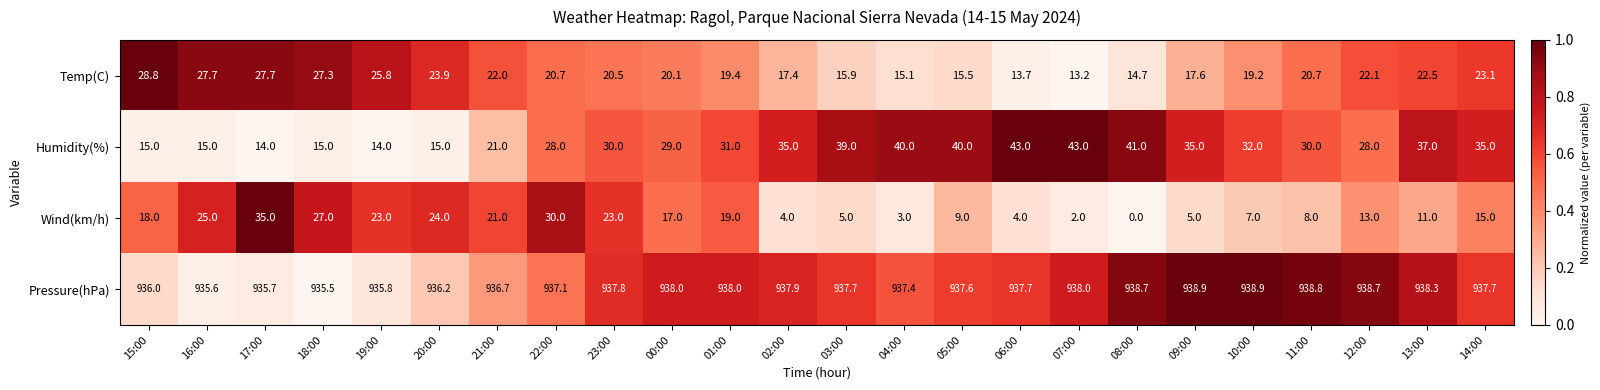

Which series changed the most between 23:00 and 03:00?

Wind(km/h)